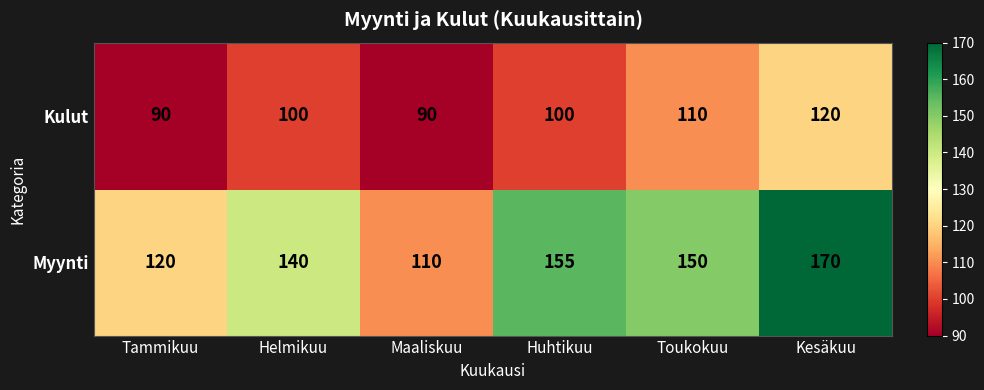

At which category does the chart reach its peak across all series?

Kesäkuu